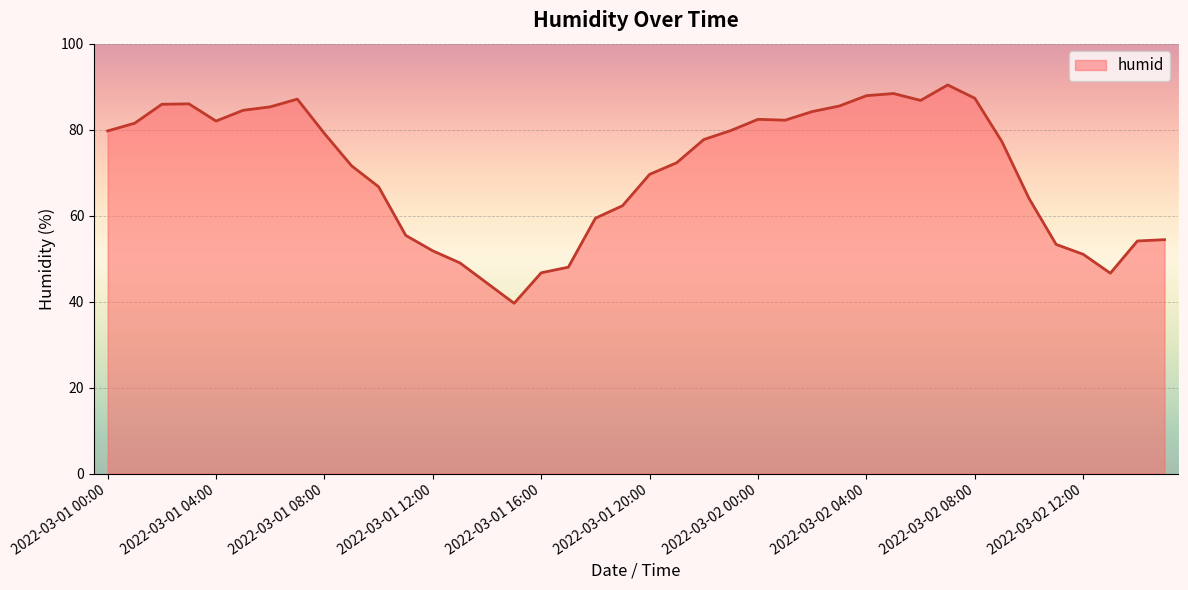

What is the smallest value displayed?

39.6